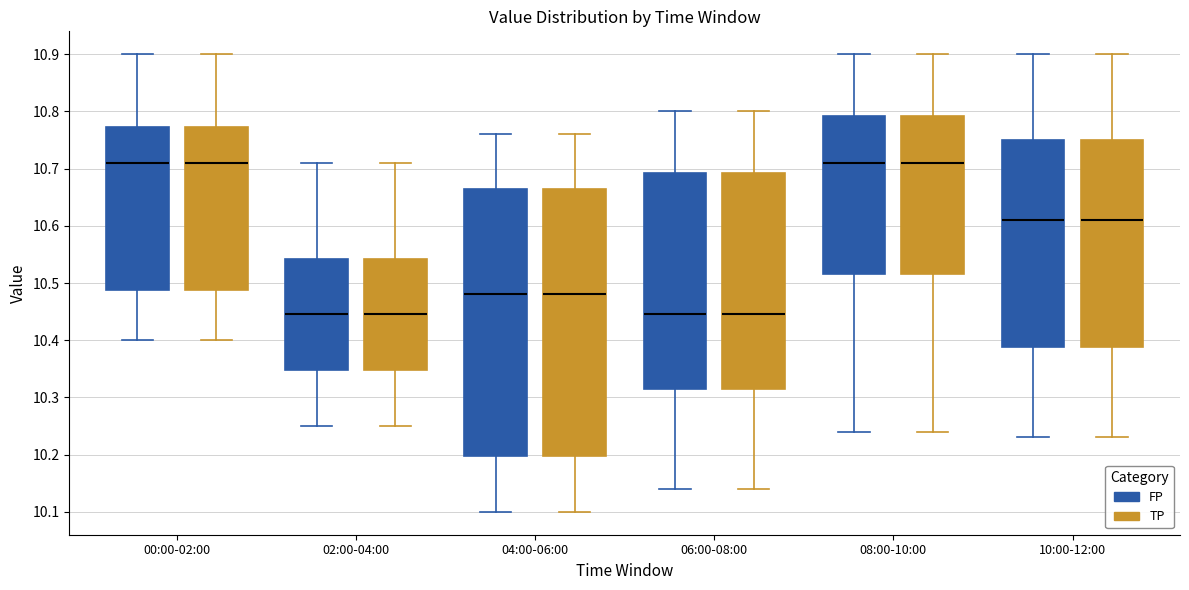

Reading left to right, transcribe this box plot: for each box, give where its median line is, the range the box spans, and where its two whiskers end, as read against the y-axis. The values are not printed on the chart, so give them approximately, as read against the axis.

00:00-02:00 (FP): median 10.71, box 10.49 to 10.77, whiskers 10.40 to 10.90
00:00-02:00 (TP): median 10.71, box 10.49 to 10.77, whiskers 10.40 to 10.90
02:00-04:00 (FP): median 10.45, box 10.35 to 10.54, whiskers 10.25 to 10.71
02:00-04:00 (TP): median 10.45, box 10.35 to 10.54, whiskers 10.25 to 10.71
04:00-06:00 (FP): median 10.48, box 10.20 to 10.67, whiskers 10.10 to 10.76
04:00-06:00 (TP): median 10.48, box 10.20 to 10.67, whiskers 10.10 to 10.76
06:00-08:00 (FP): median 10.45, box 10.32 to 10.69, whiskers 10.14 to 10.80
06:00-08:00 (TP): median 10.45, box 10.32 to 10.69, whiskers 10.14 to 10.80
08:00-10:00 (FP): median 10.71, box 10.52 to 10.79, whiskers 10.24 to 10.90
08:00-10:00 (TP): median 10.71, box 10.52 to 10.79, whiskers 10.24 to 10.90
10:00-12:00 (FP): median 10.61, box 10.39 to 10.75, whiskers 10.23 to 10.90
10:00-12:00 (TP): median 10.61, box 10.39 to 10.75, whiskers 10.23 to 10.90